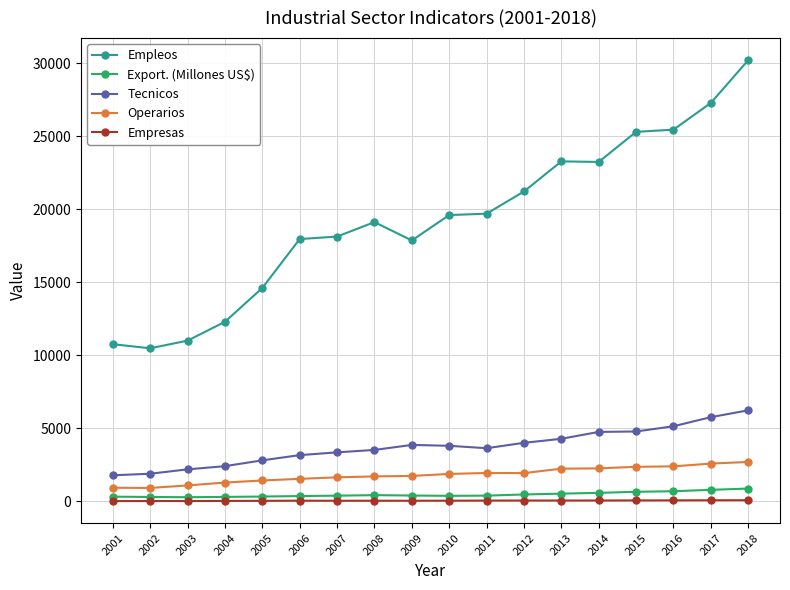

True or false: Tecnicos and Empleos cross at least once.

False